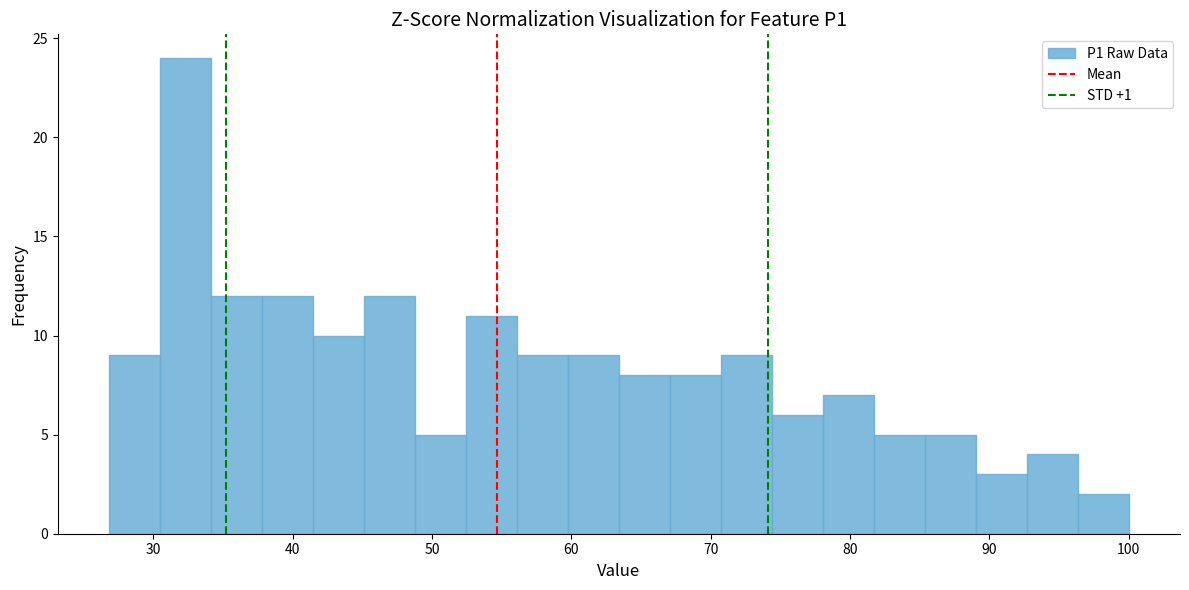

Around what value on the x-axis is the tallest bar? Give the approximate position of its centre, as read against the axis.

32